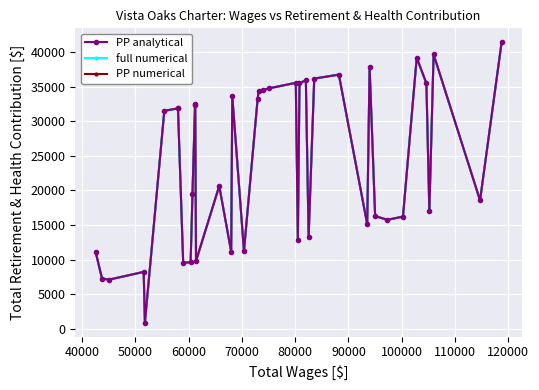

What is the smallest value displayed?

886